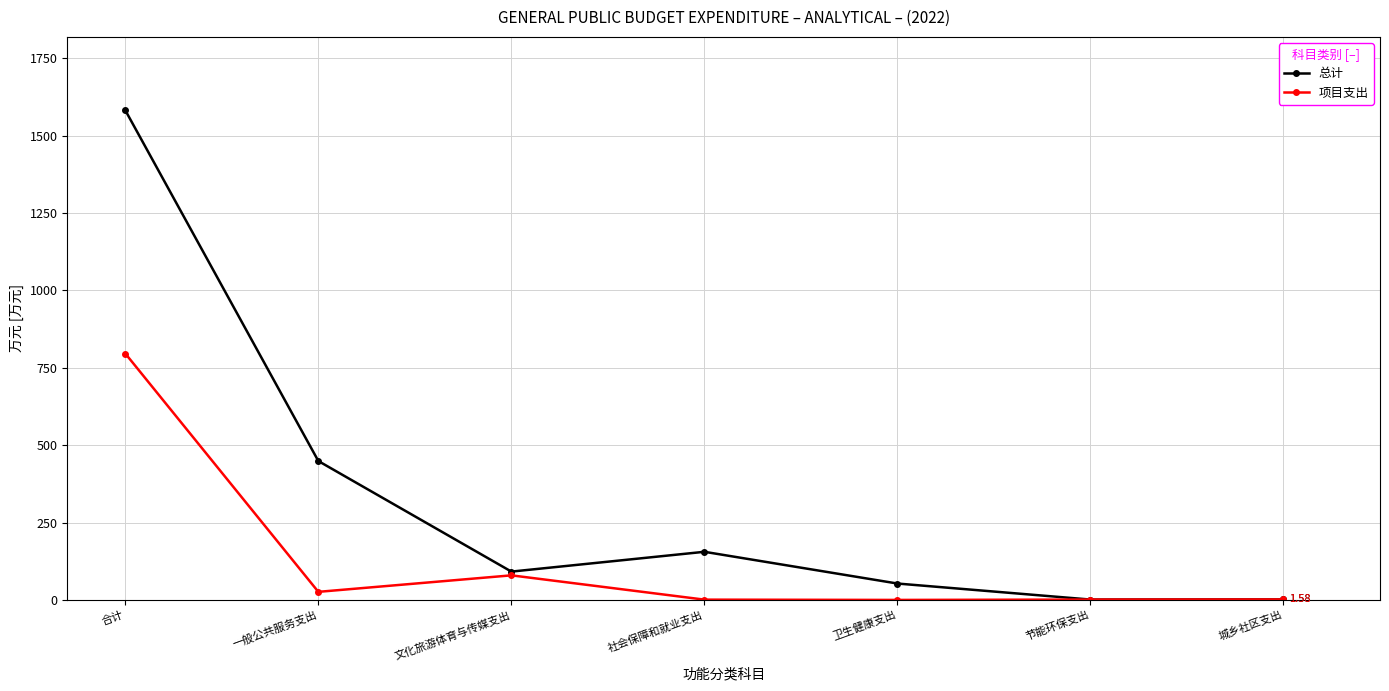

What position from the right is 卫生健康支出?

3